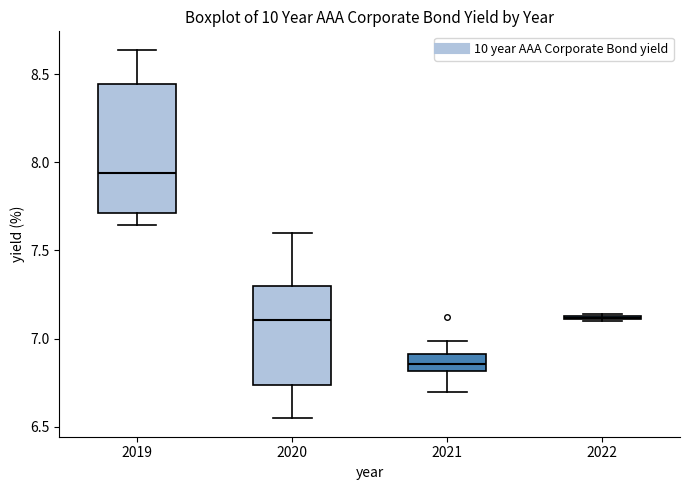

Comparing the boxes themselves (not the whiskers), which one is the tallest?

2019